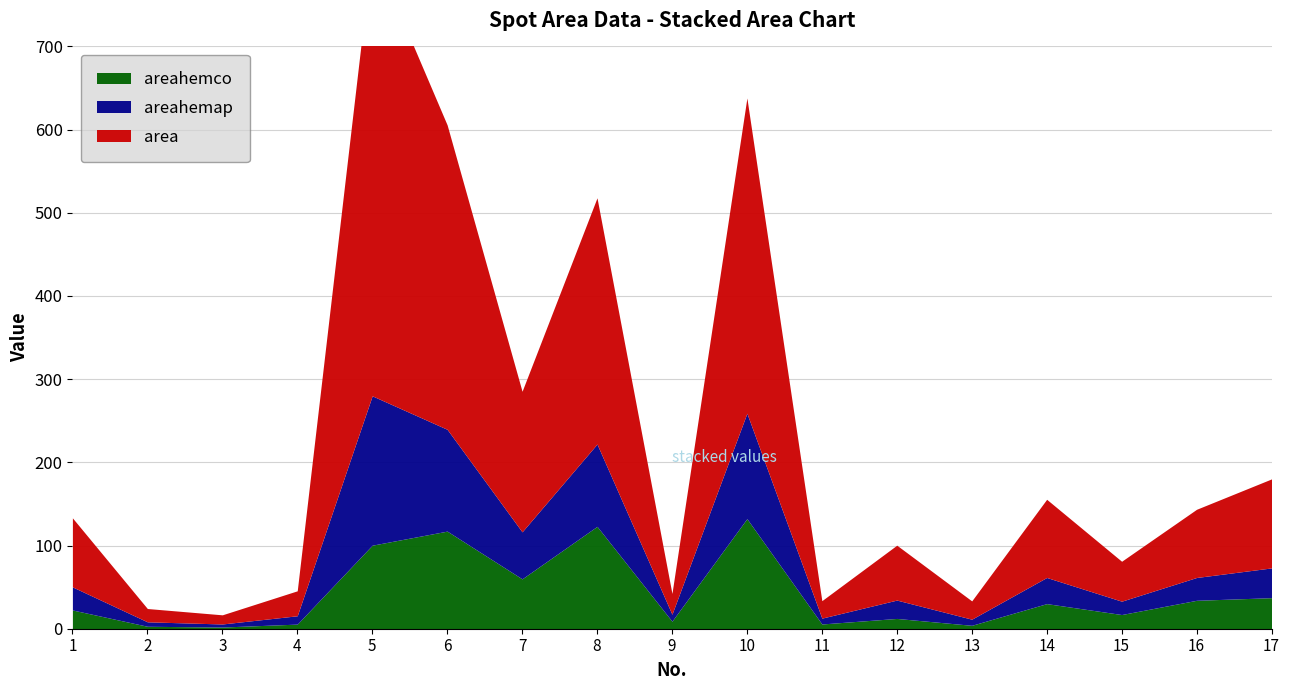

True or false: areahemco and areahemap cross at least once.

False